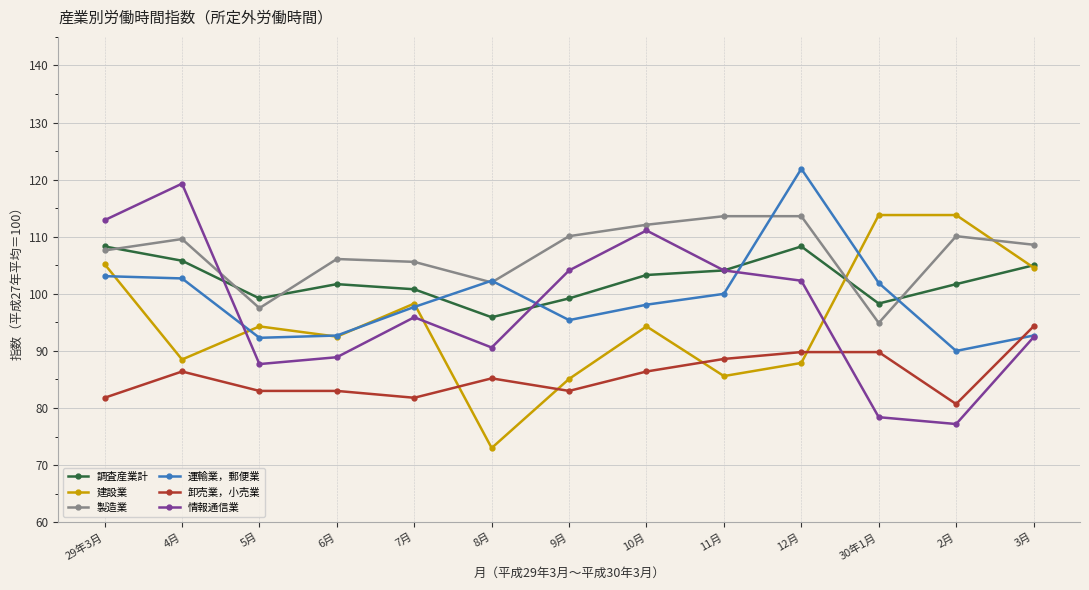

Which series changed the most between 29年3月 and 9月?

建設業